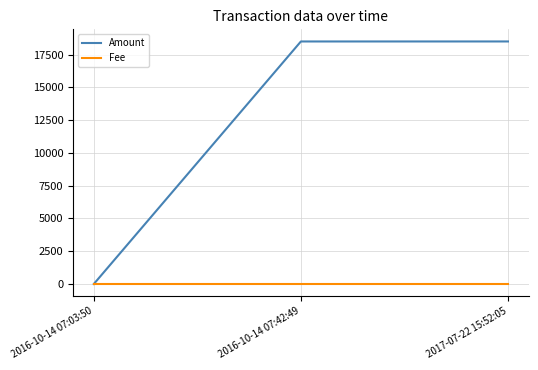

What is the difference between the Amount values at 2017-07-22 15:52:05 and 2016-10-14 07:42:49?

1